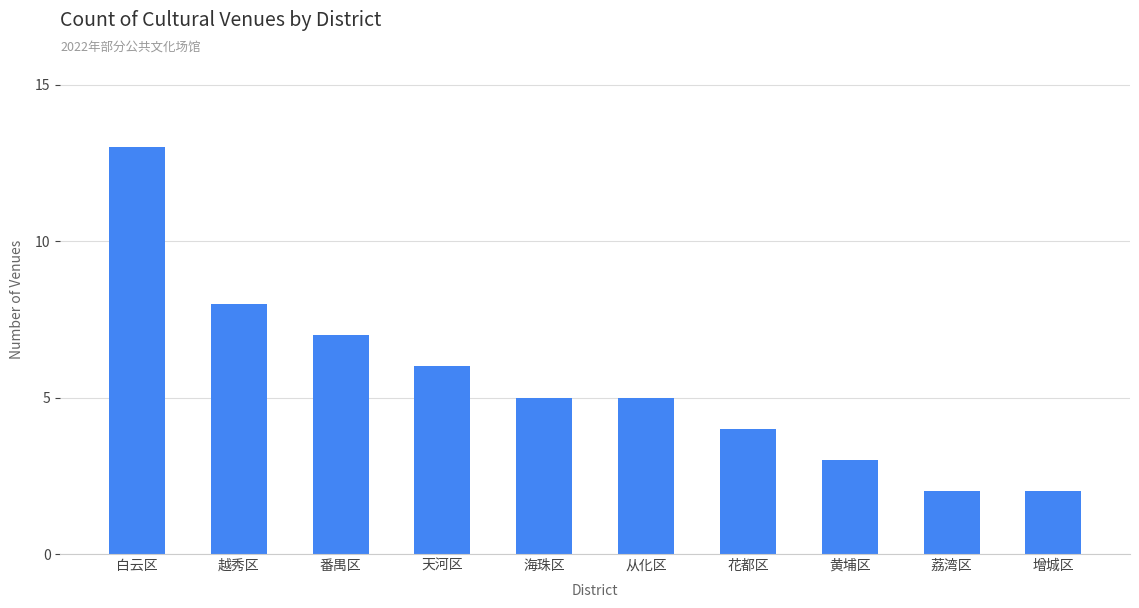

How many series are shown in this chart?

1